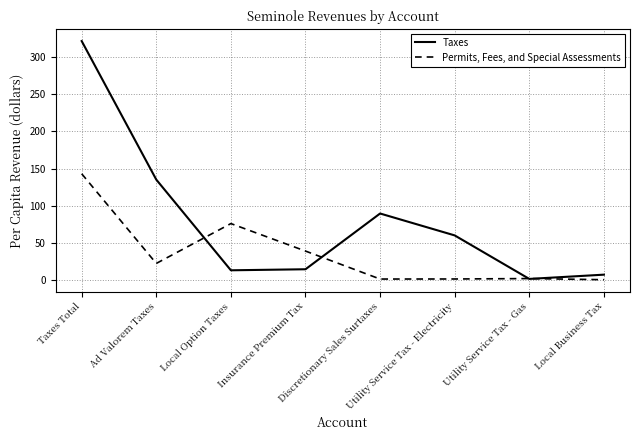

At how many categories does at least one series exceed 16?

6